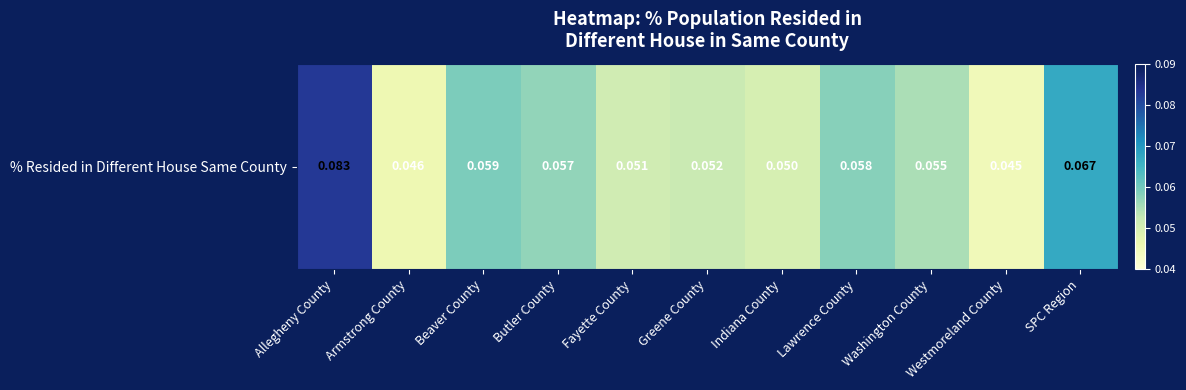

Rank the categories by value from lowest to highest.

Westmoreland County, Armstrong County, Indiana County, Fayette County, Greene County, Washington County, Butler County, Lawrence County, Beaver County, SPC Region, Allegheny County